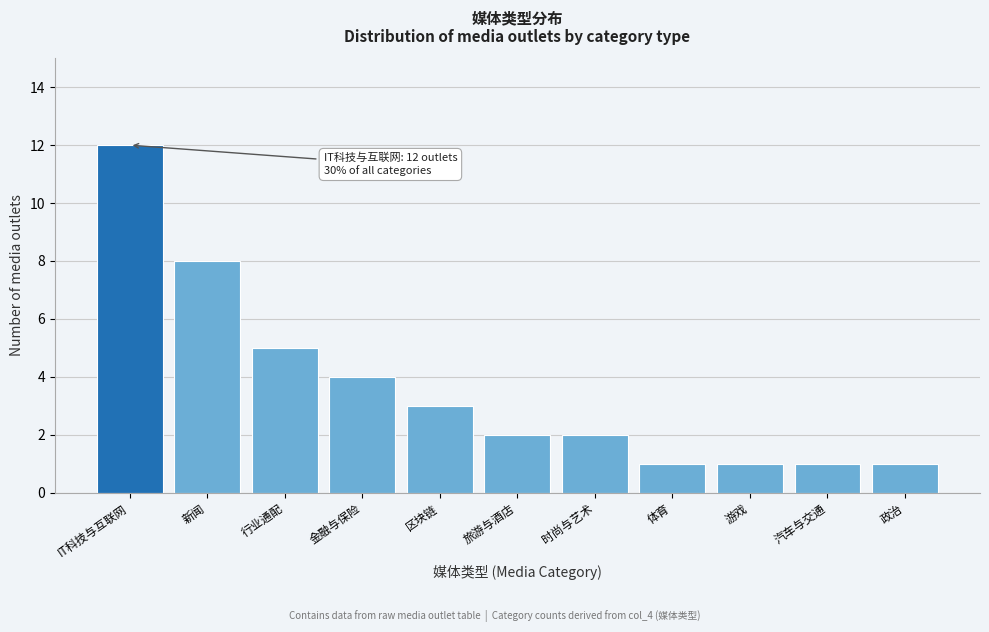

Reading left to right, extract all data points from this chart.

12	8	5	4	3	2	2	1	1	1	1